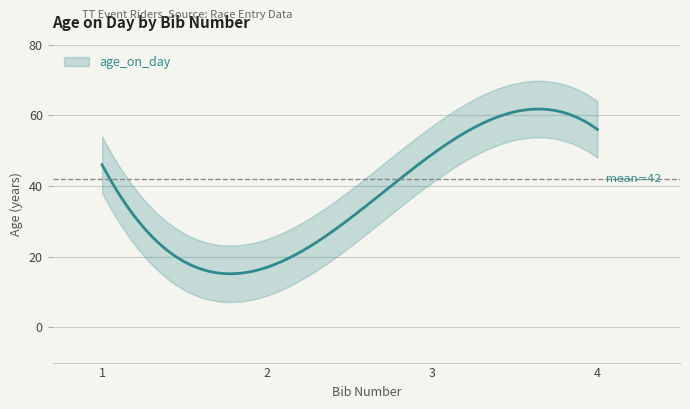

What is the difference between the second highest and second lowest values?

3